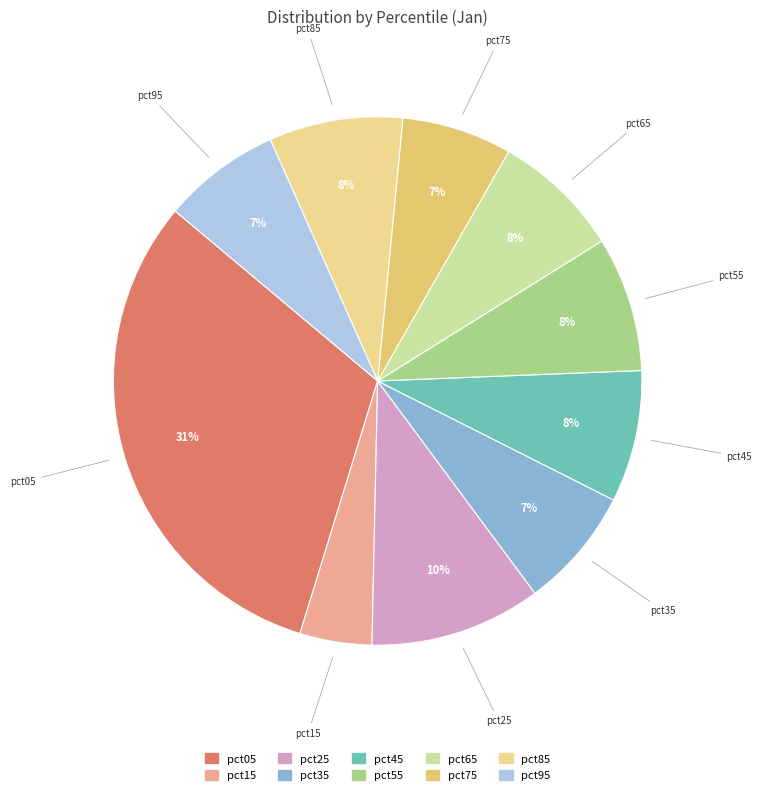

Between pct15 and pct45, which is larger?

pct45